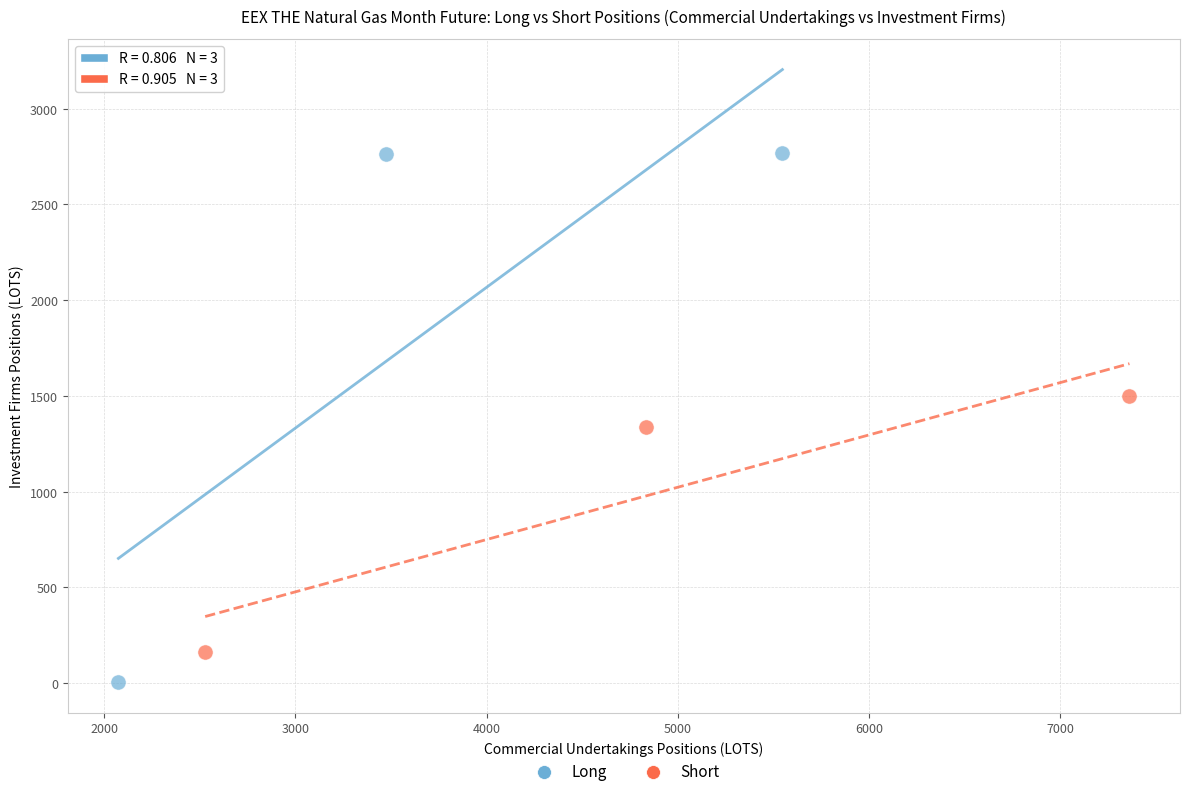

Which series has the widest spread of Y values?

Long